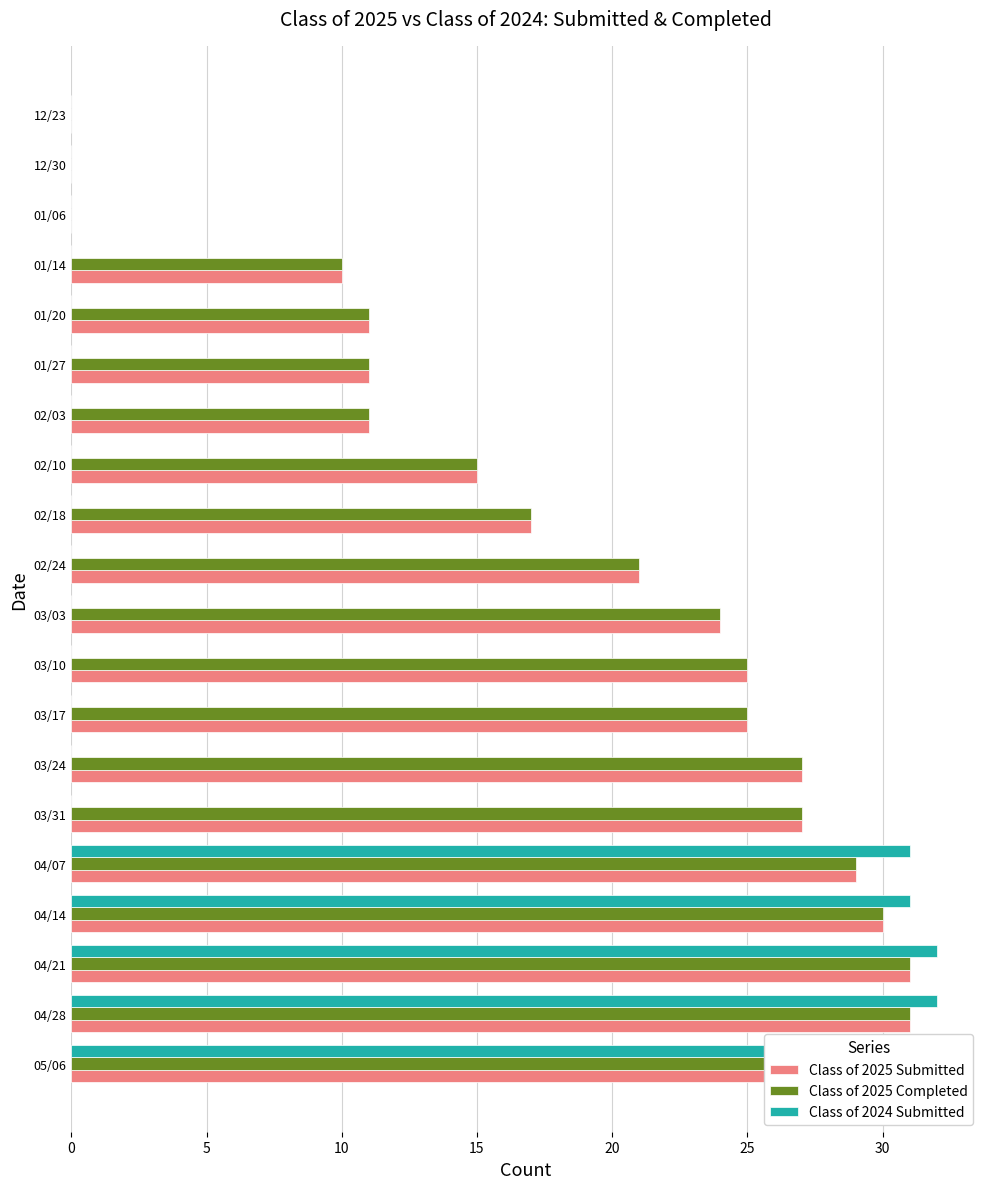

True or false: Class of 2025 Completed has a value of 18 at 01/27.

False